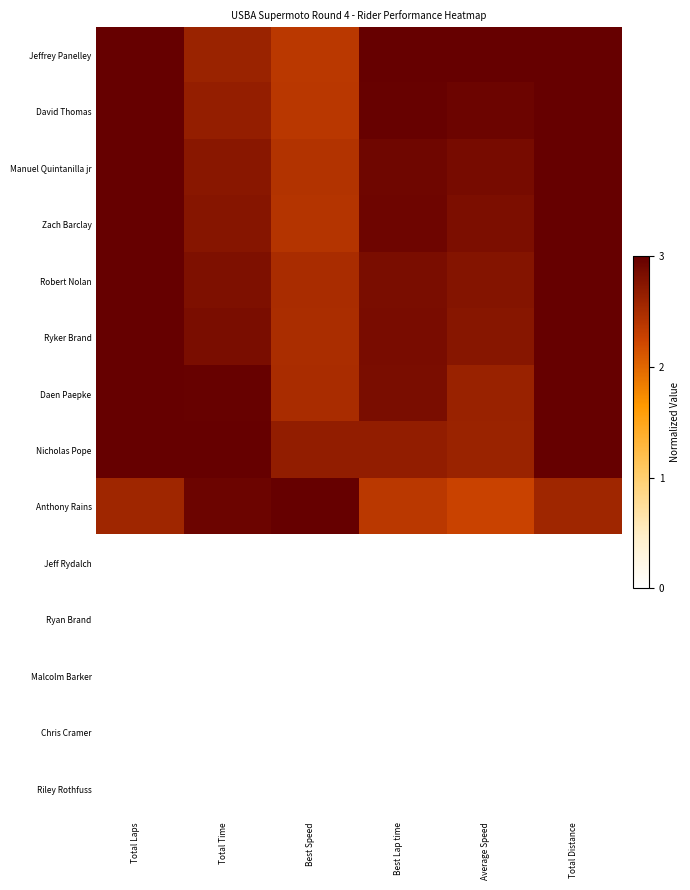

Rank the series at Total Time from lowest to highest value.

Jeff Rydalch, Ryan Brand, Malcolm Barker, Chris Cramer, Riley Rothfuss, Jeffrey Panelley, David Thomas, Manuel Quintanilla jr, Zach Barclay, Robert Nolan, Ryker Brand, Anthony Rains, Daen Paepke, Nicholas Pope